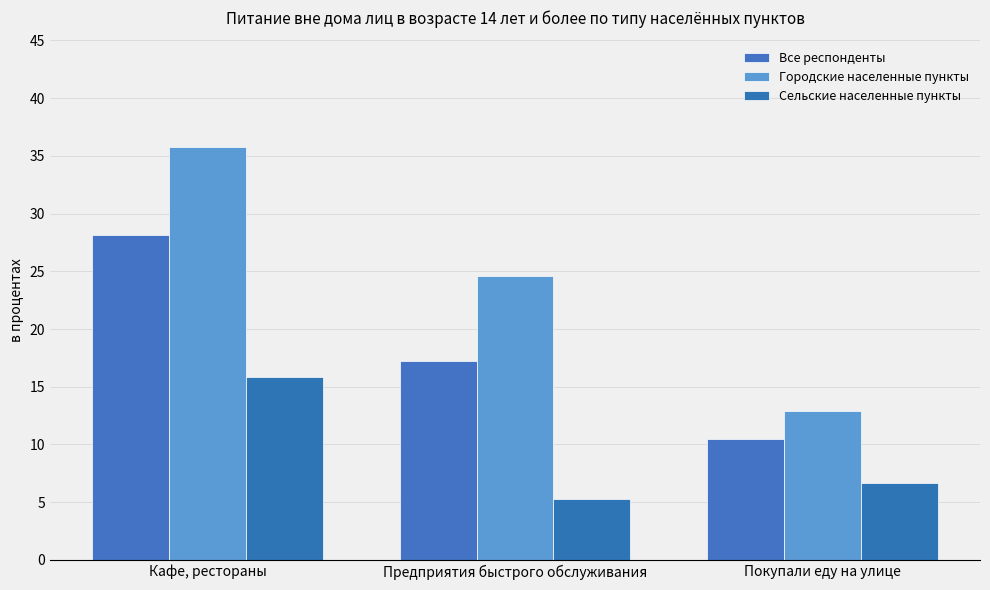

What is the sum of the Сельские населенные пункты values at Кафе, рестораны and Покупали еду на улице?

22.5